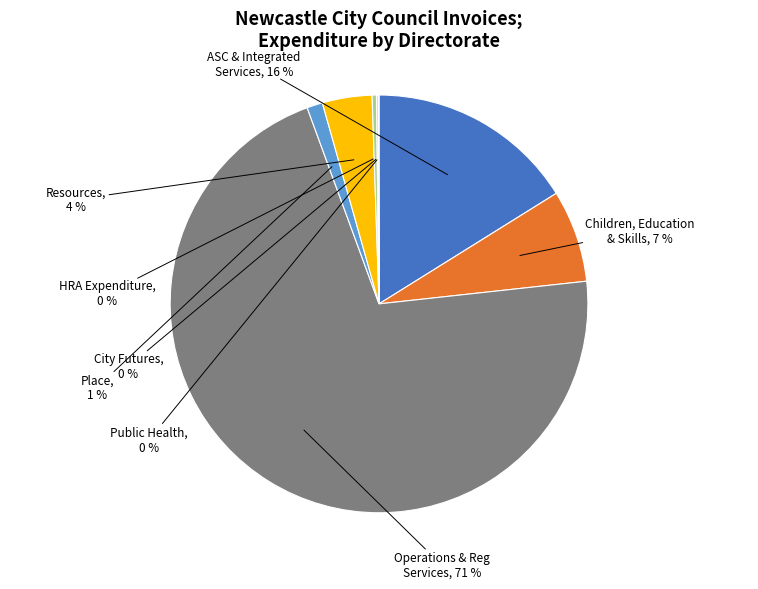

Is there a majority slice in this chart?

Yes